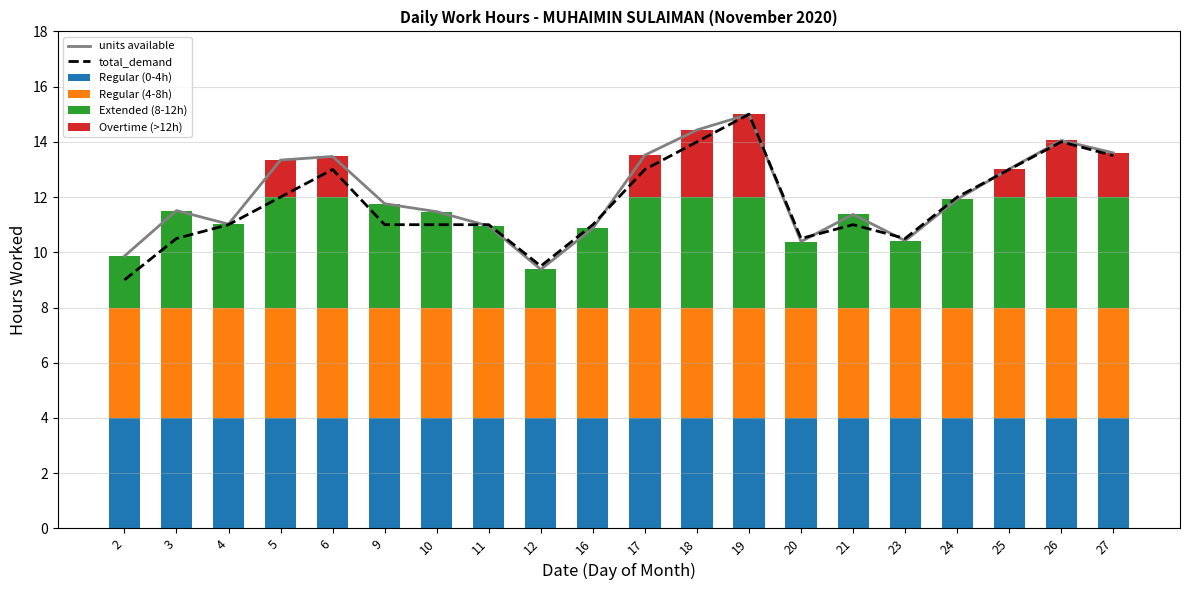

What value does the Regular (0-4h) series have at 10?

4.0